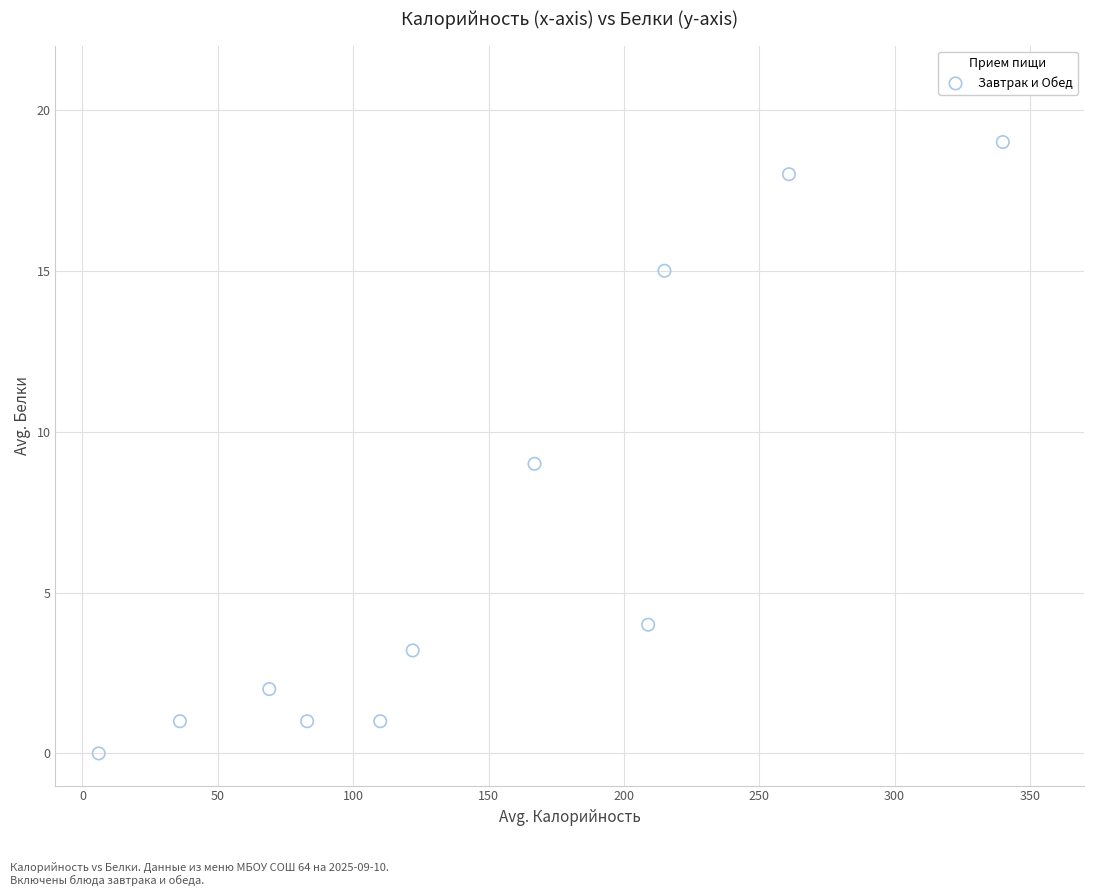

What is the range of X values (max minus min)?

334.0